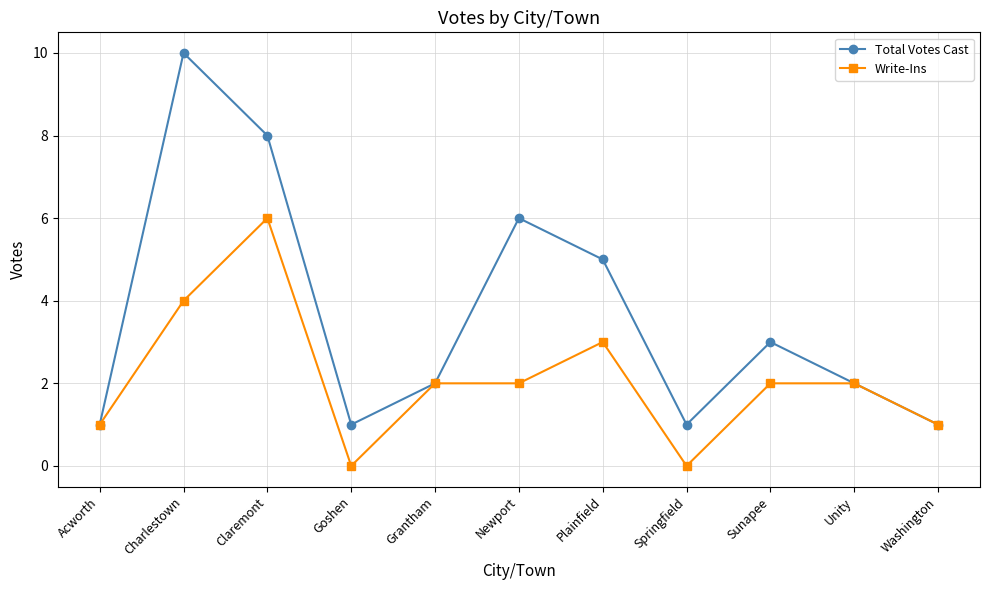

At which label does Write-Ins first exceed 2?

Charlestown